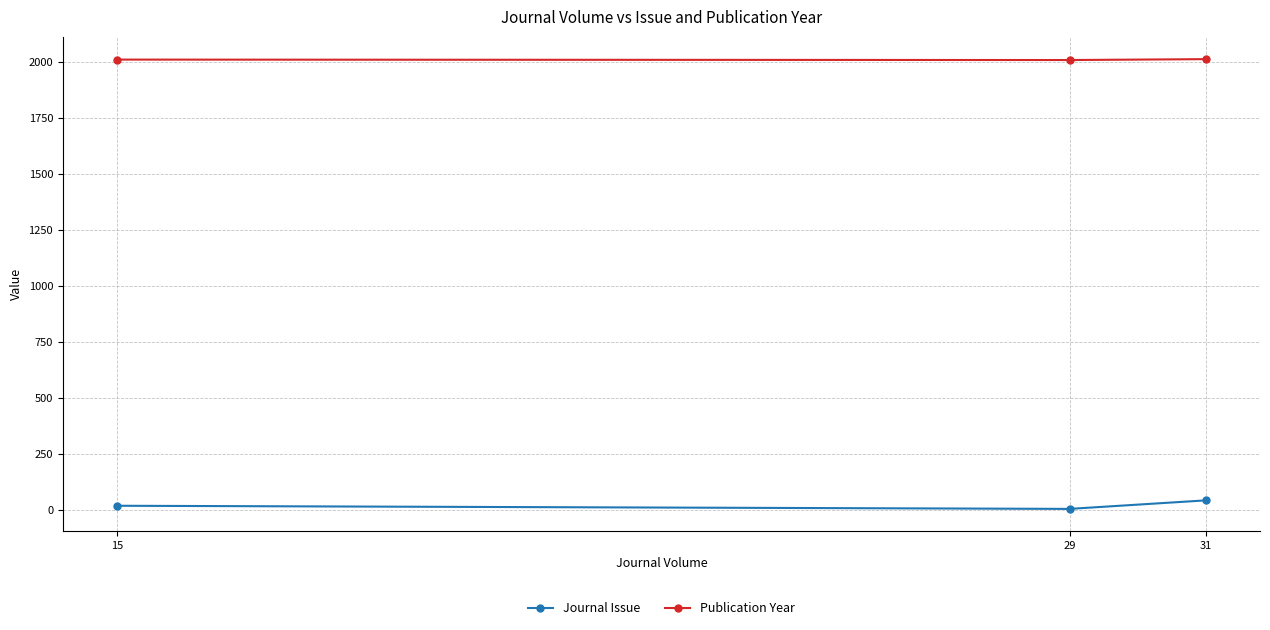

The value of Publication Year at 15 is 725. True or false?

False